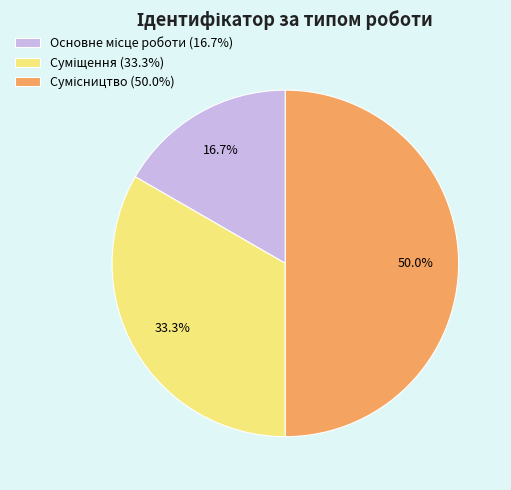

Which category has the smallest portion of the pie?

Основне місце роботи